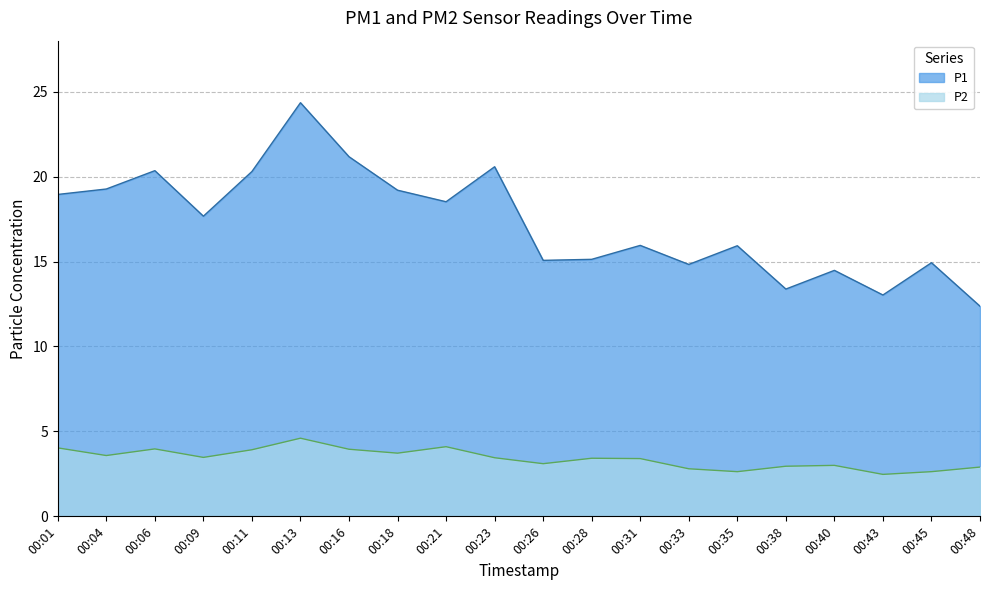

Is it true that P1 equals 22.4 at 00:28?

False